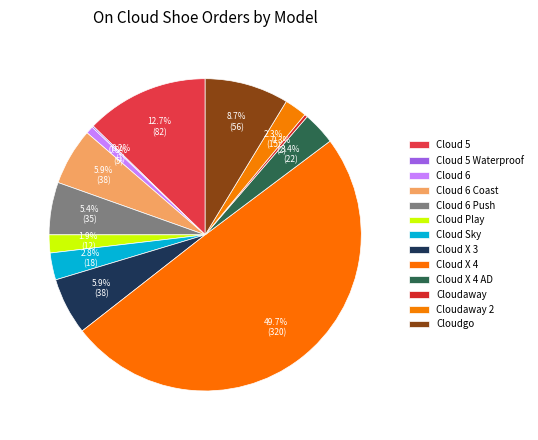

What is the change in value from Cloud 6 to Cloud 6 Coast?

+33